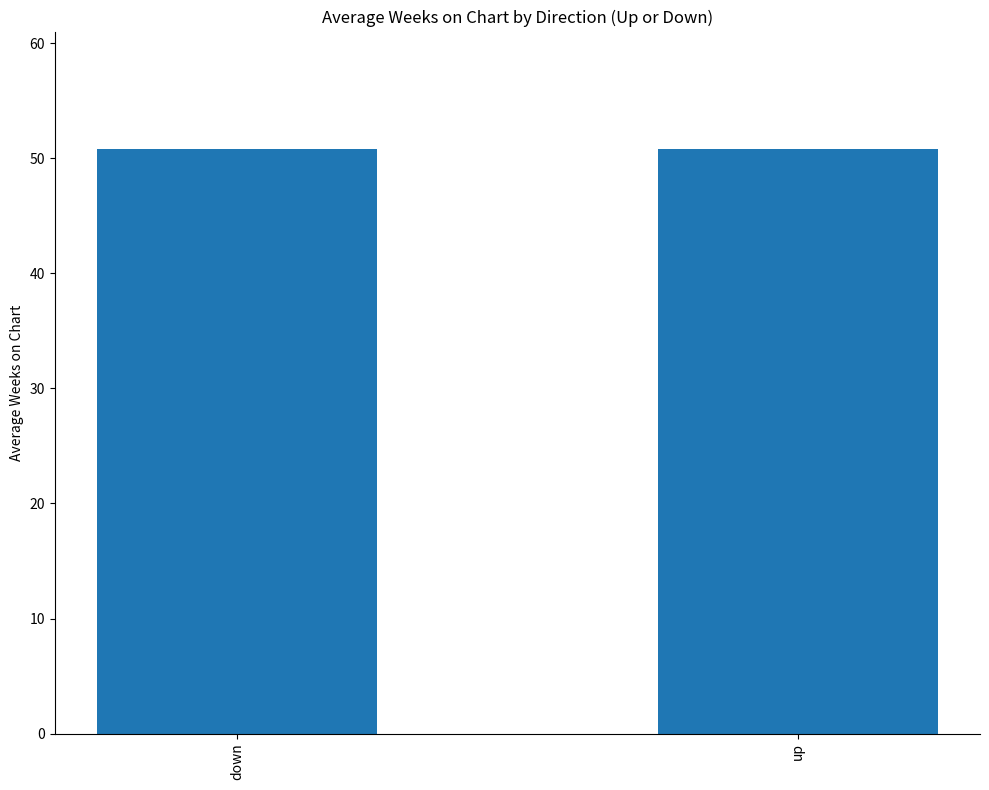

What is the smallest value displayed?

50.8